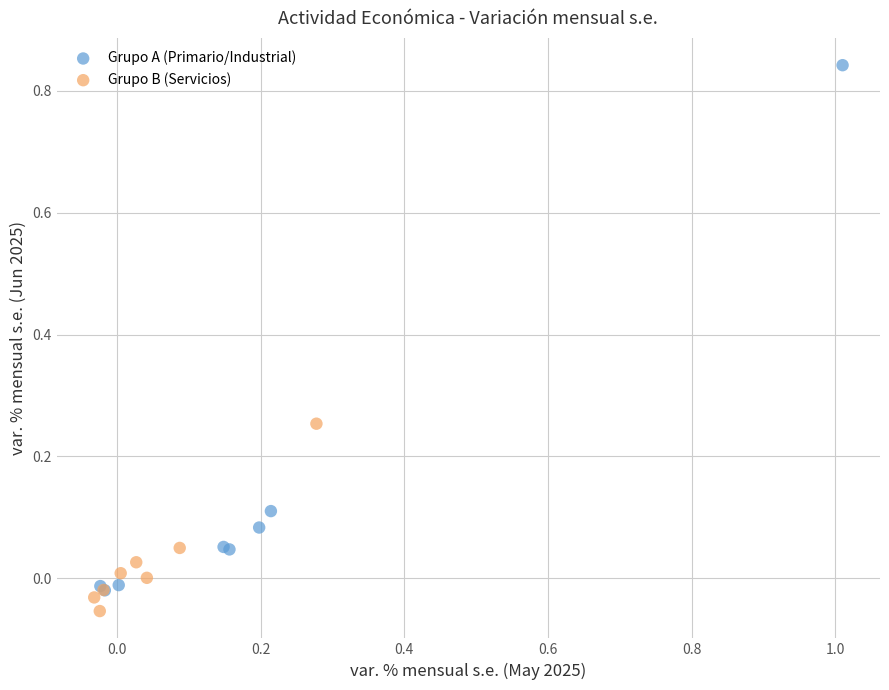

Which series has the widest spread of Y values?

Grupo A (Primario/Industrial)